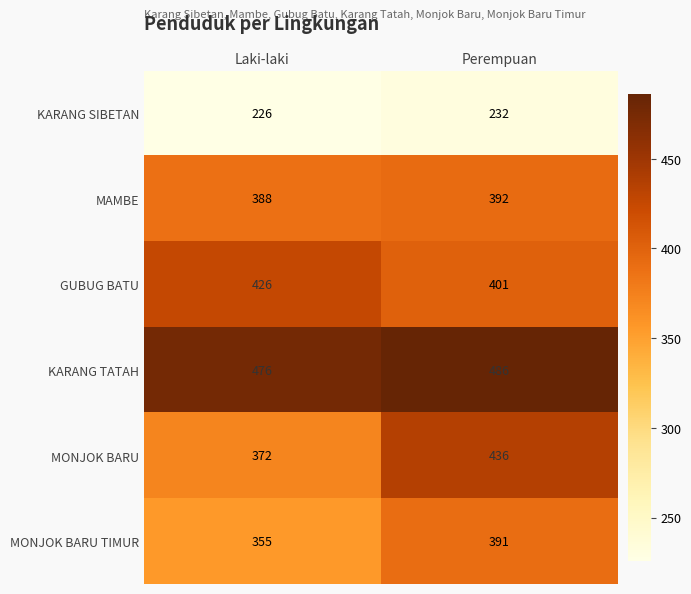

Which series has the widest spread of values?

MONJOK BARU